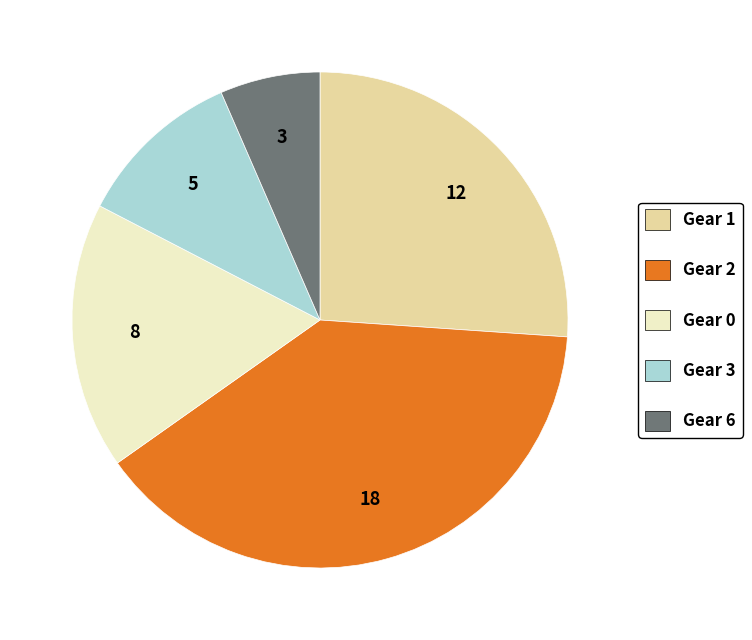

Is there any slice that represents more than half of the pie?

No